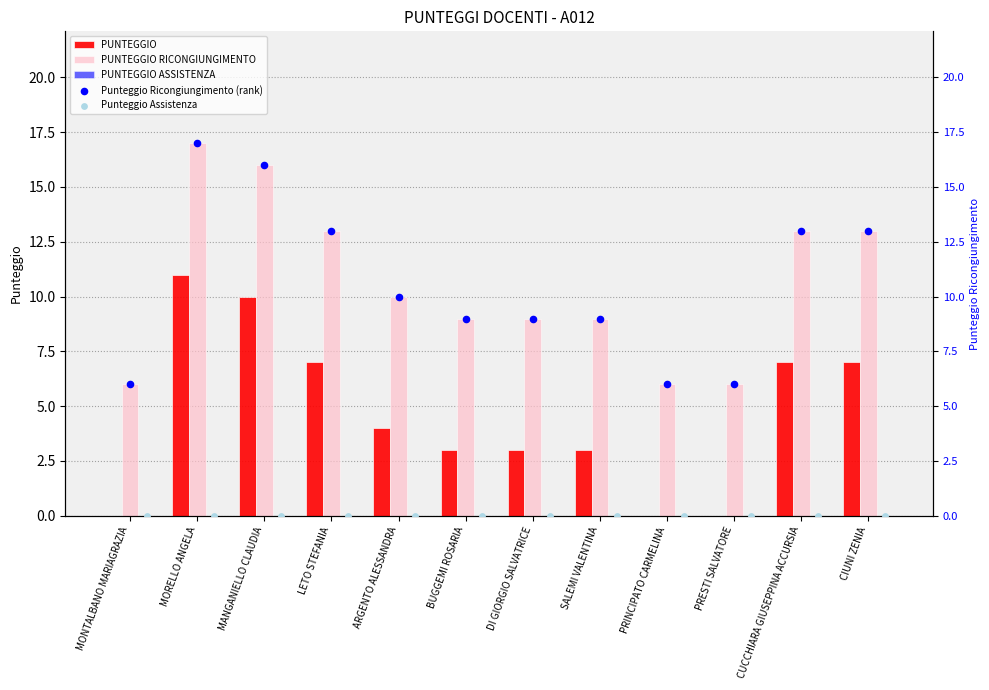

What is the highest value of the PUNTEGGIO series?

11